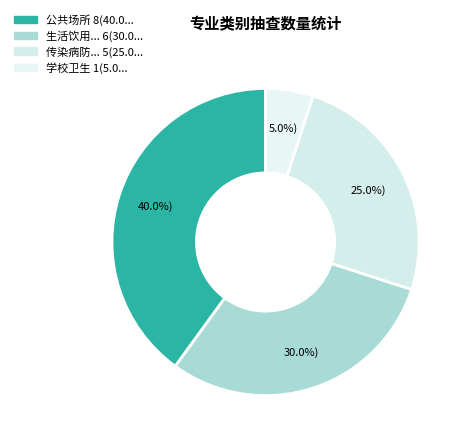

To the nearest percent, what is the average slice percentage?

25%